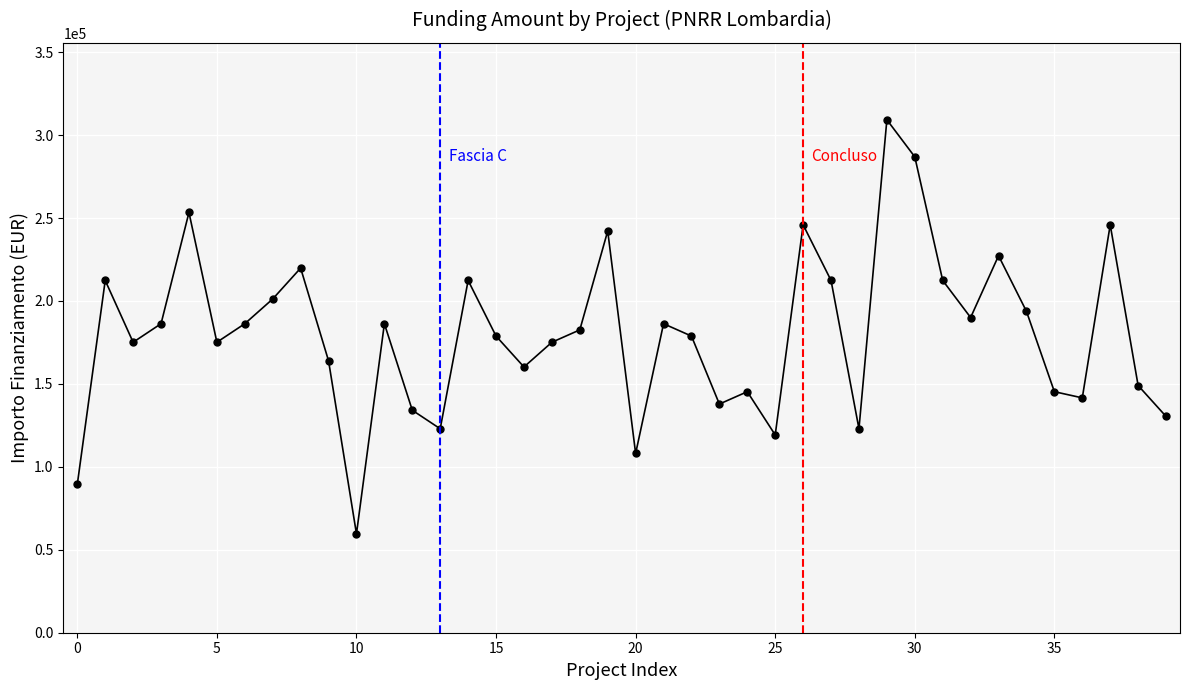

What is the difference between the second highest and second lowest values?

197468.2